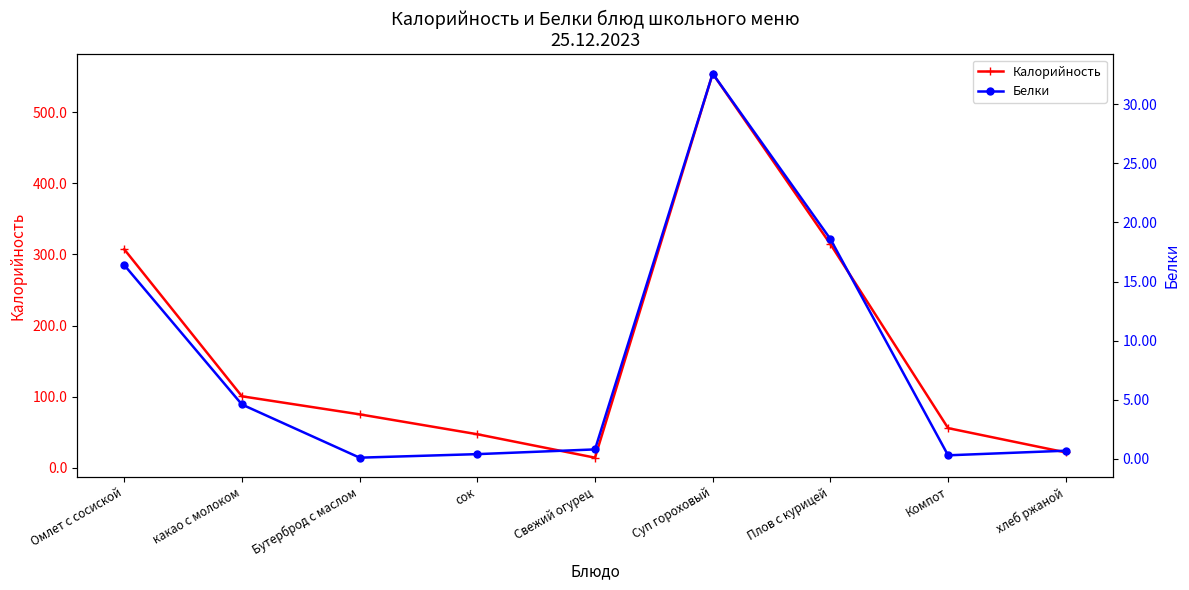

At which category does the chart reach its peak across all series?

Суп гороховый